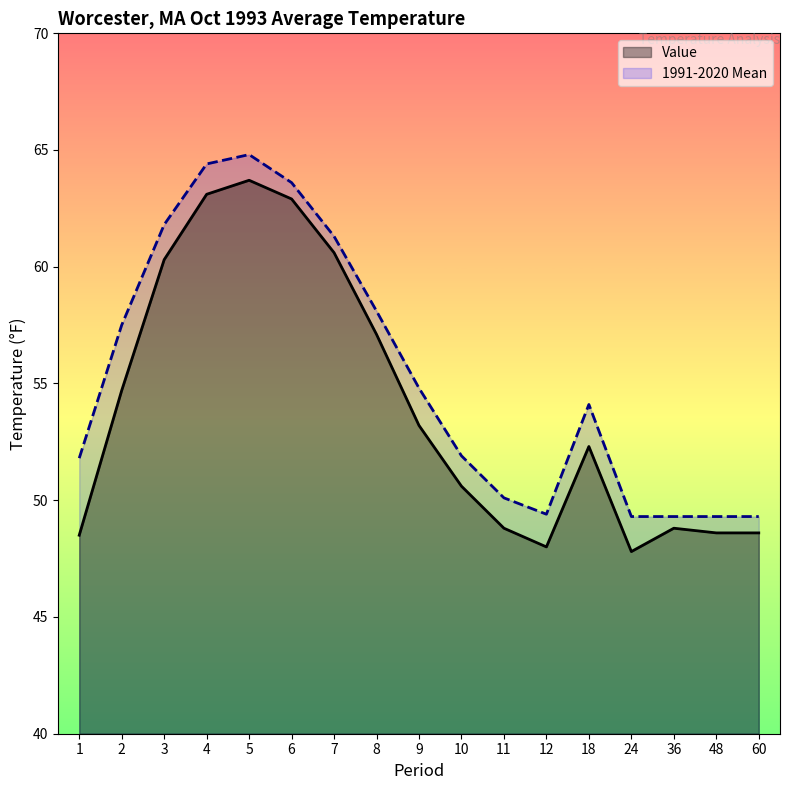

Is the value of Value at 11 greater than the value of 1991-2020 Mean at 7?

No